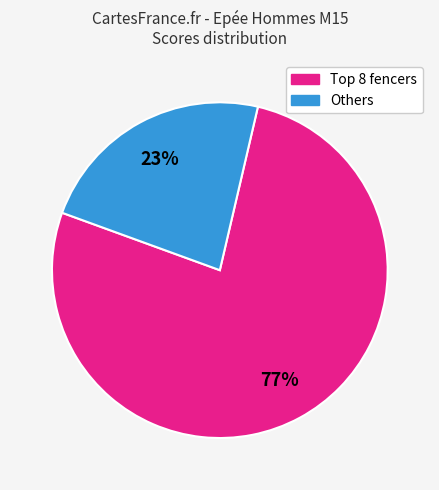

Does any single category account for the majority?

Yes